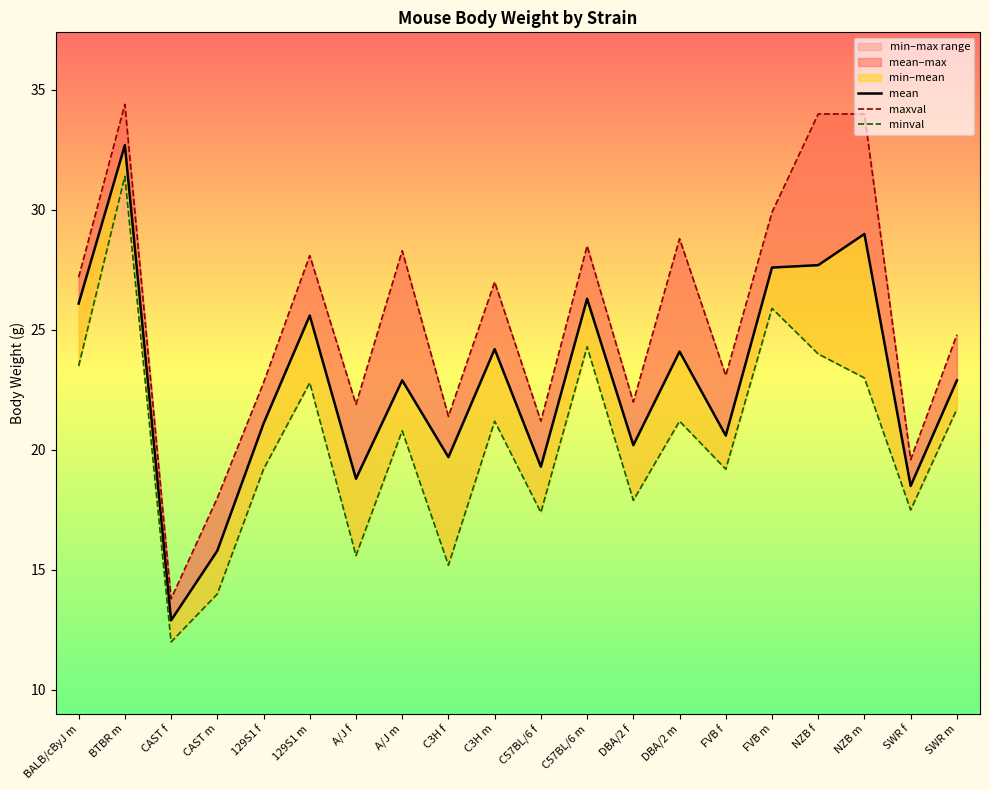

What is the greatest value displayed?

34.4